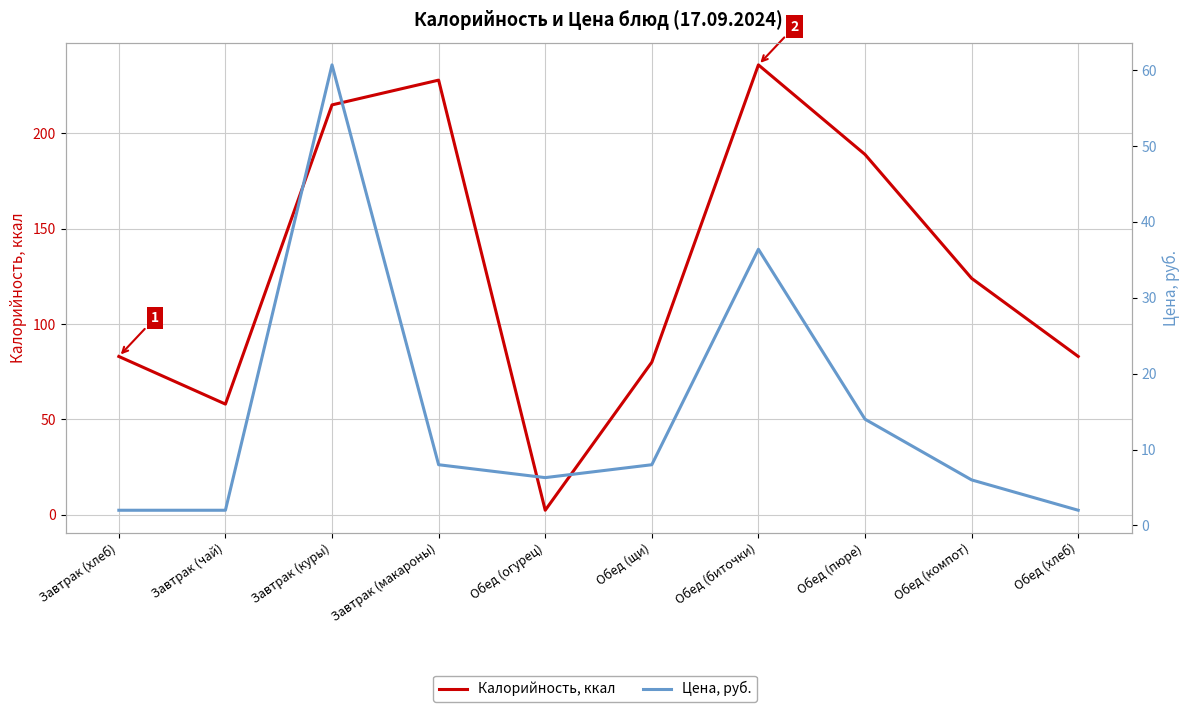

What is the value of the Цена, руб. point at the 10th from the left?

2.0